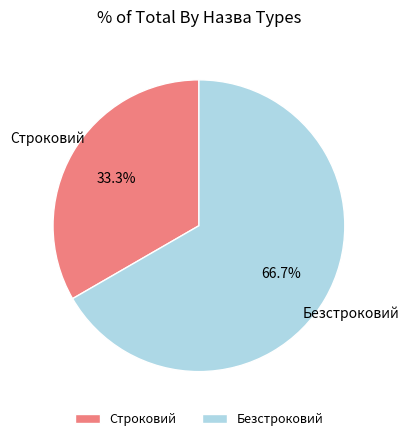

What percentage is the Строковий slice, to the nearest percent?

33%